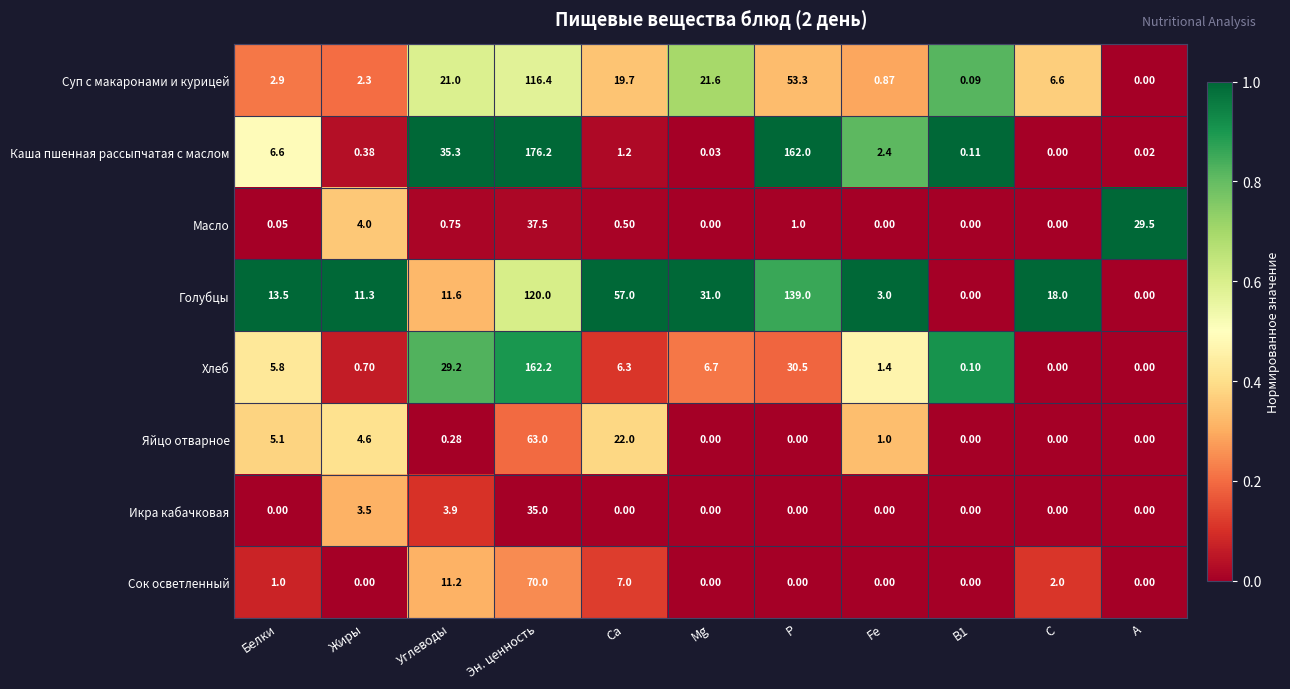

Rank the series at Эн. ценность from highest to lowest value.

Каша пшенная рассыпчатая с маслом, Хлеб, Голубцы, Суп с макаронами и курицей, Сок осветленный, Яйцо отварное, Масло, Икра кабачковая